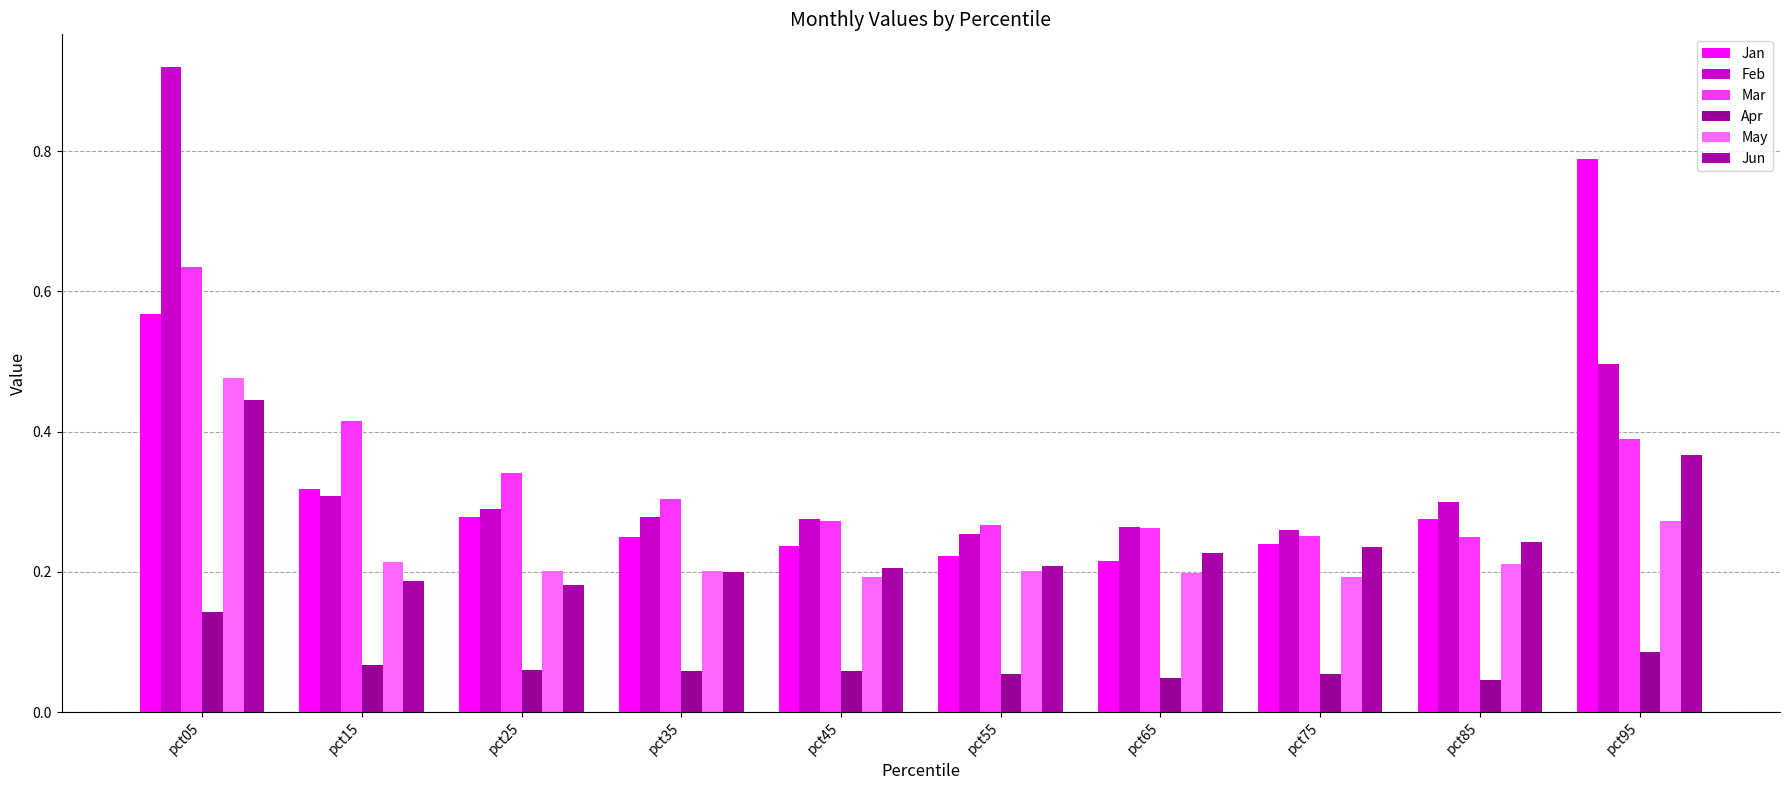

What is the average value of the Apr series?

0.1